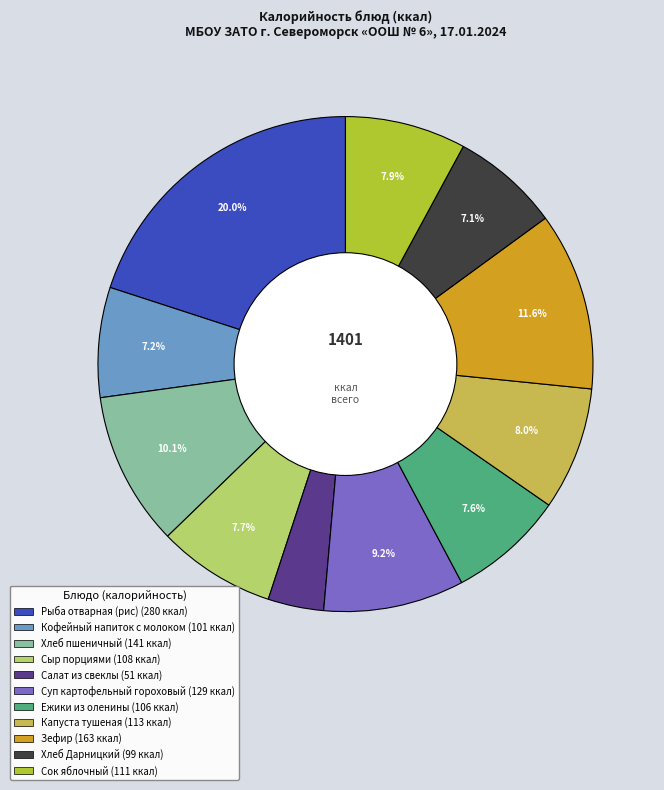

What percentage do Суп картофельный гороховый and Ежики из оленины together represent?

16.8%